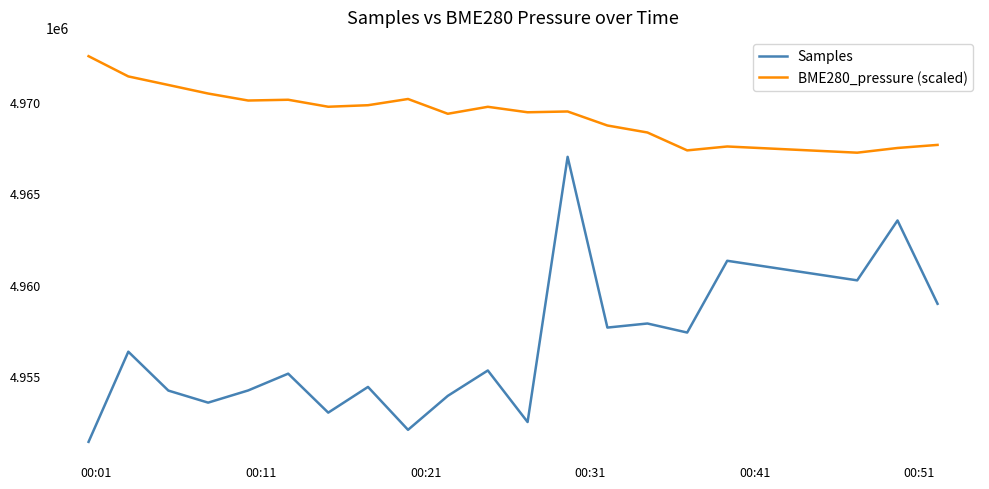

Which series has the widest spread of values?

Samples